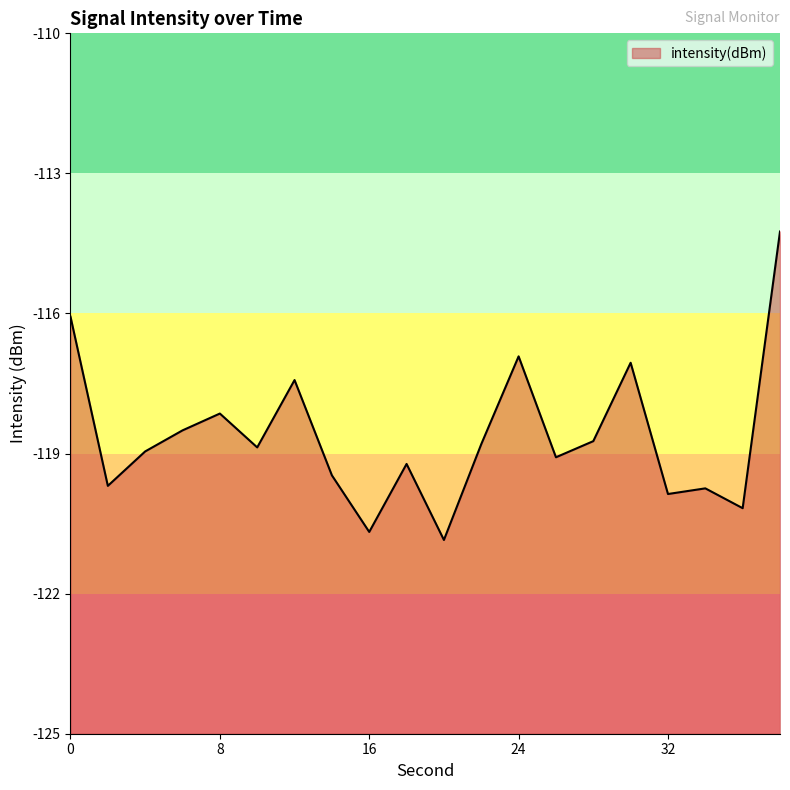

What is the sum of all values?

-2372.5